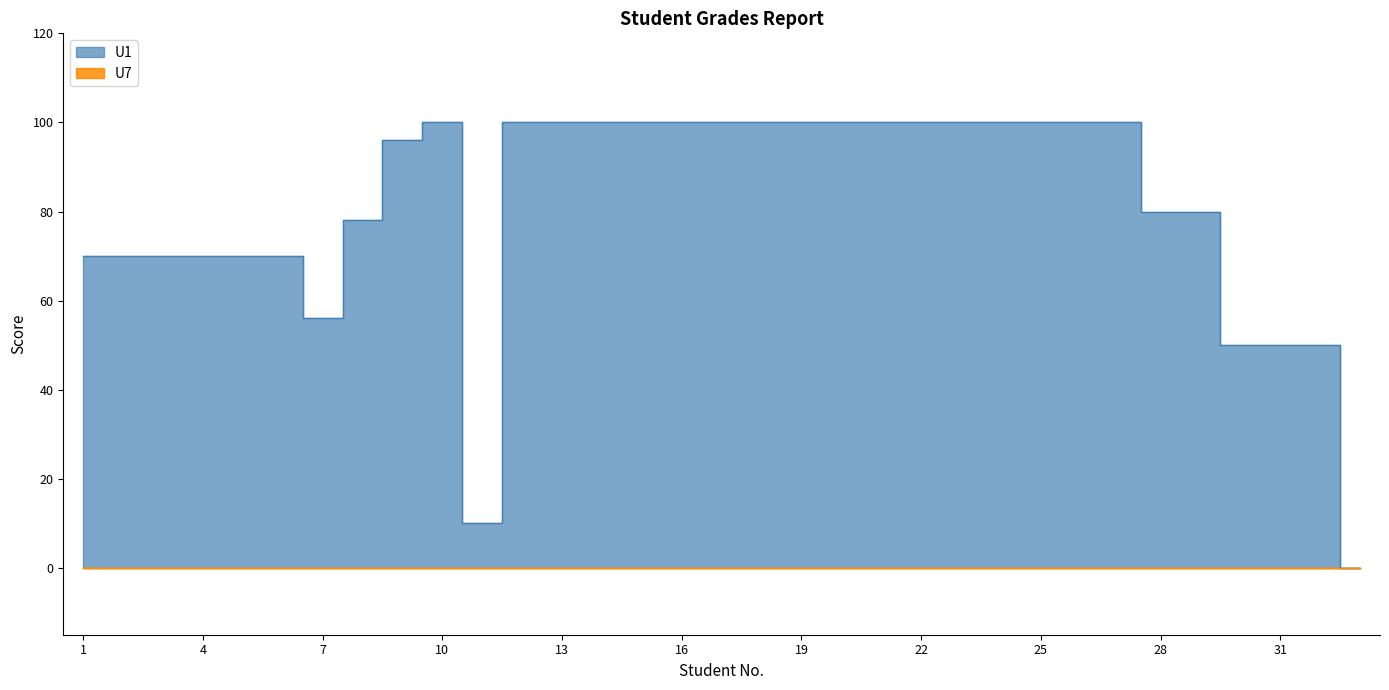

How many points are higher than both their immediate neighbors (excluding endpoints)?

1